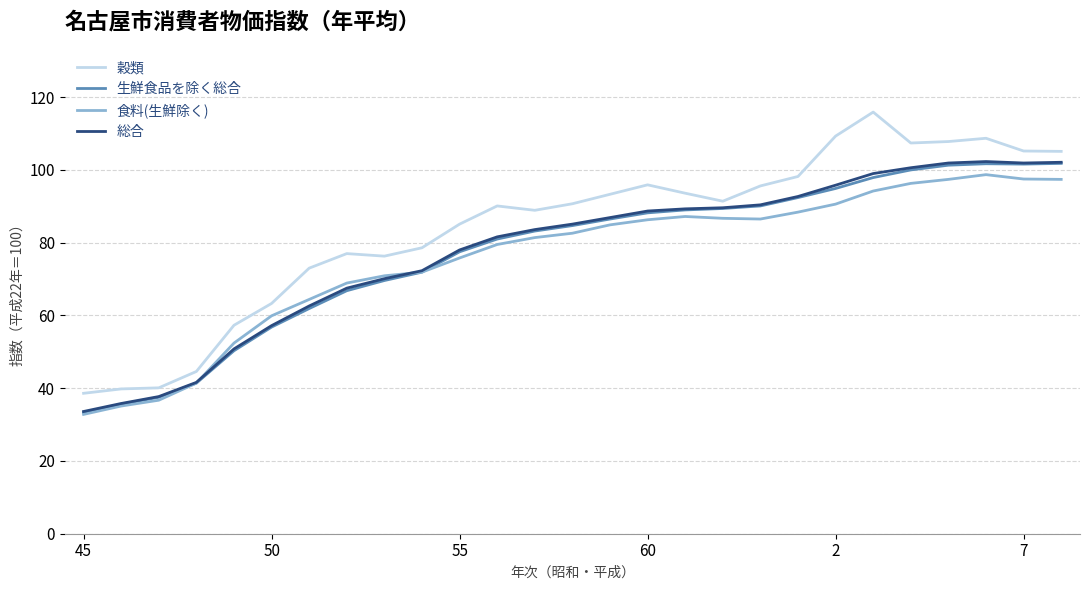

What is the smallest value displayed?

32.8